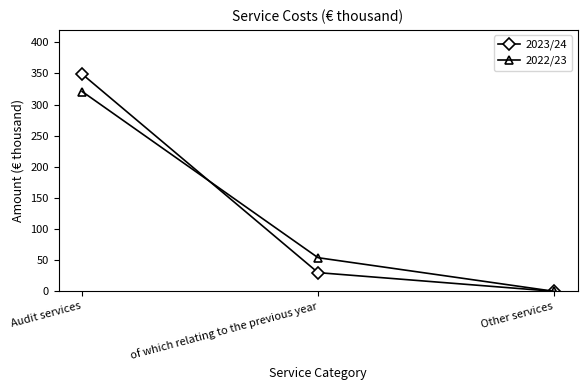

Where is 2022/23 nearest to the value 160?

of which relating to the previous year